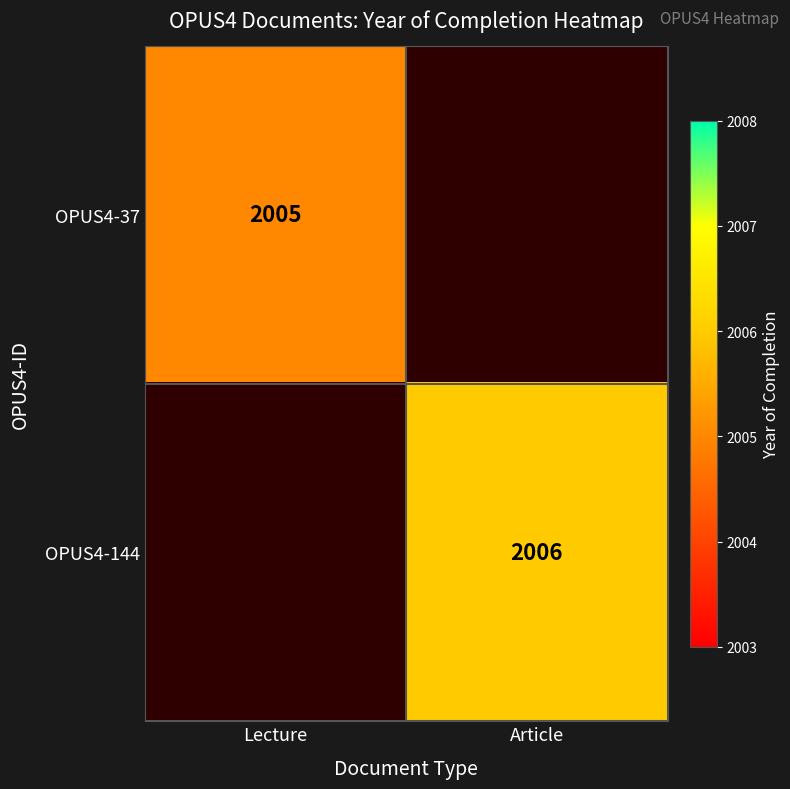

Between Lecture and Article, which is larger?

Article